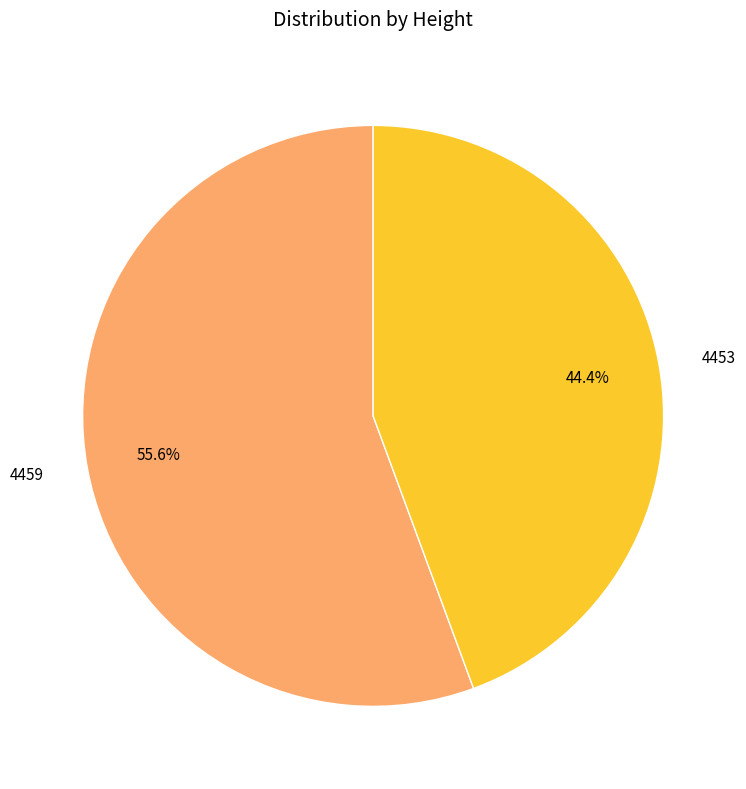

How much of the chart is everything except 4453?

55.6%